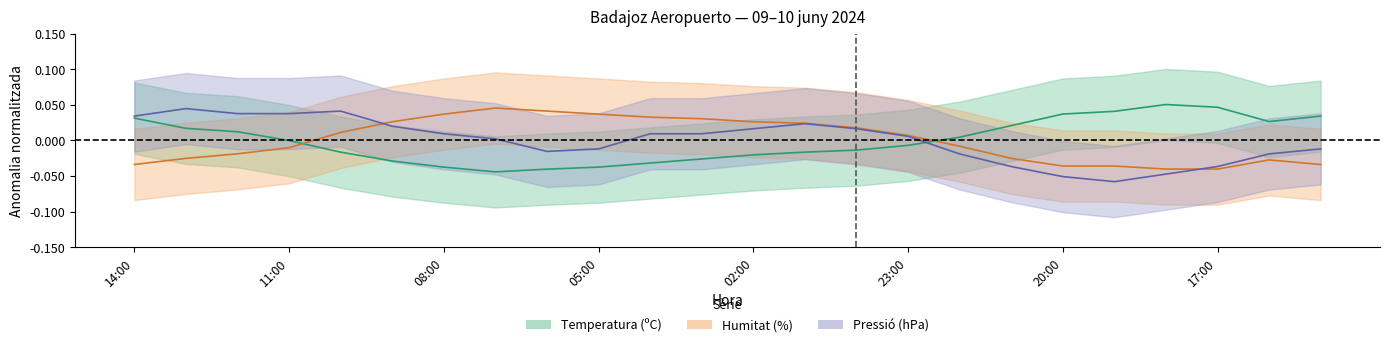

List the series in order of their peak value, lowest first.

Pressio, Humitat, Temperatura